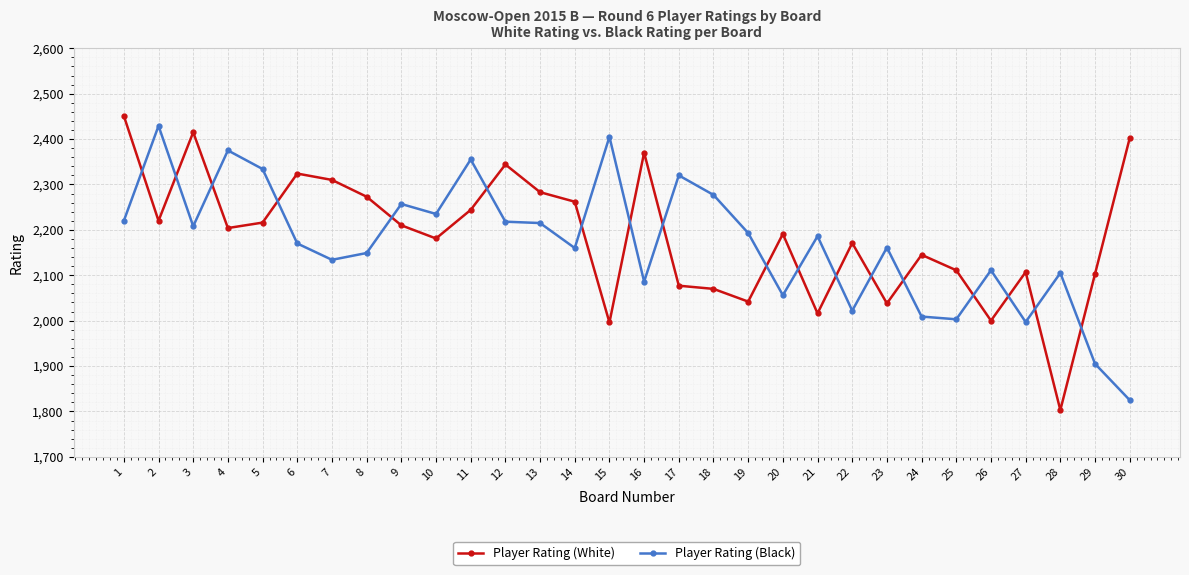

Where is the first local maximum for Player Rating (White)?

3